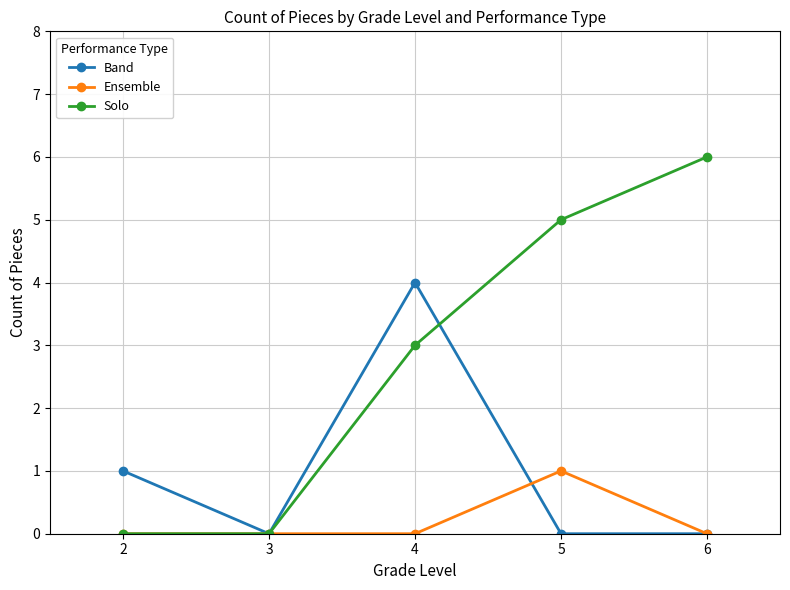

Is the value of Ensemble at 5 greater than the value of Solo at 4?

No